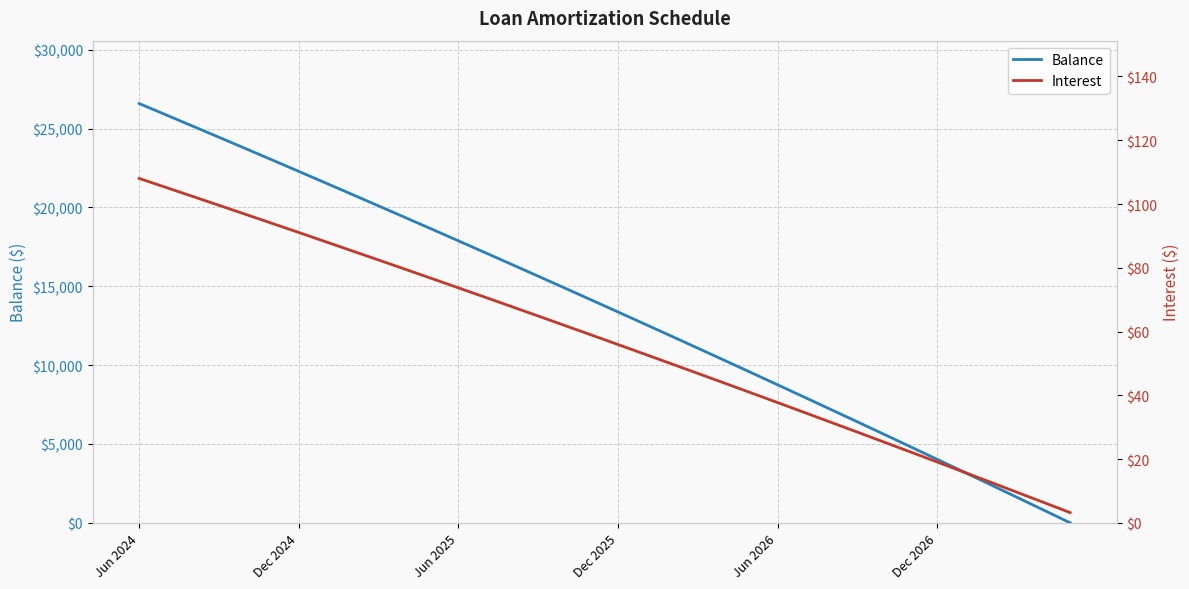

The Interest series shows 63.6 at 23. True or false?

False